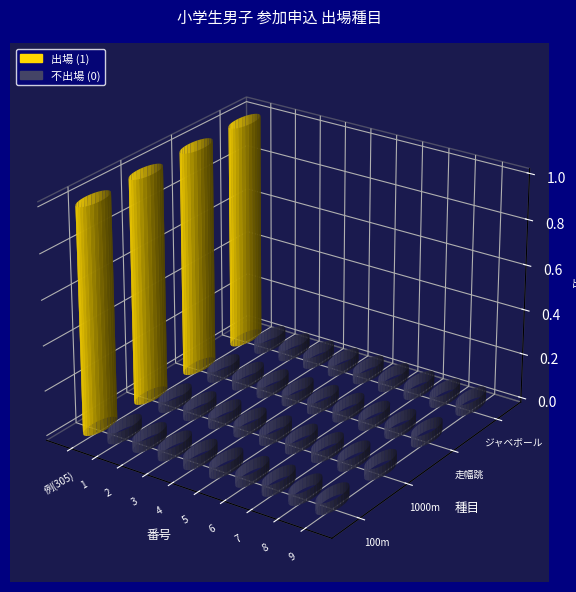

The 走幅跳 series shows -1 at 7. True or false?

False